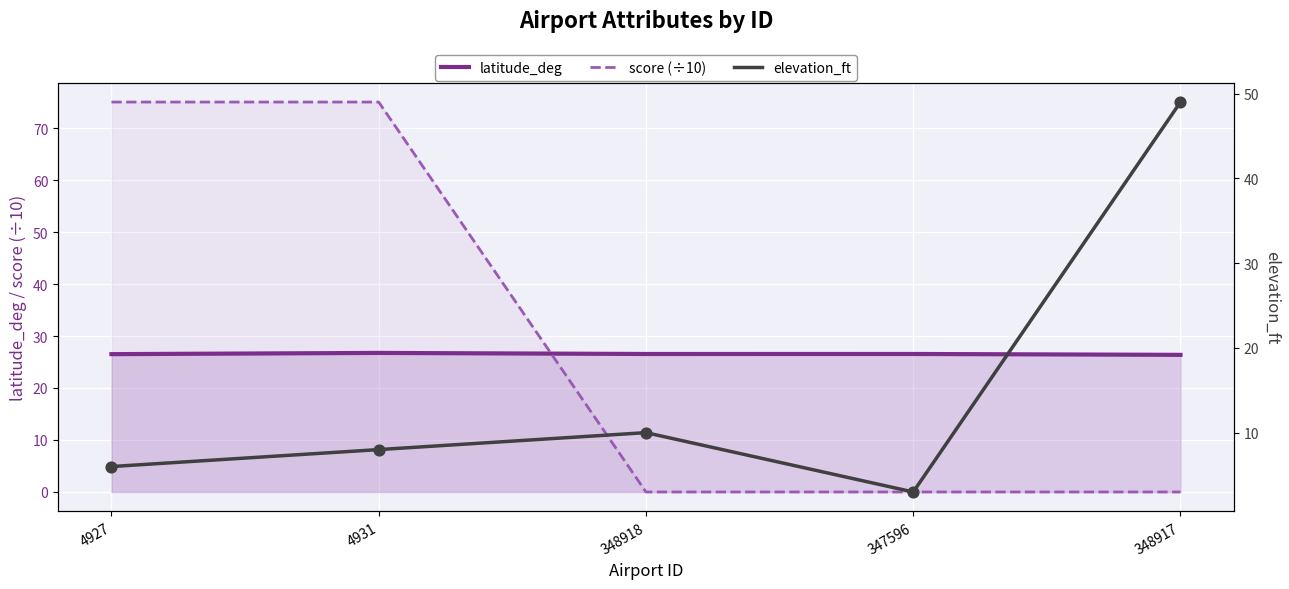

Which series has the largest total across all categories?

score (÷10)